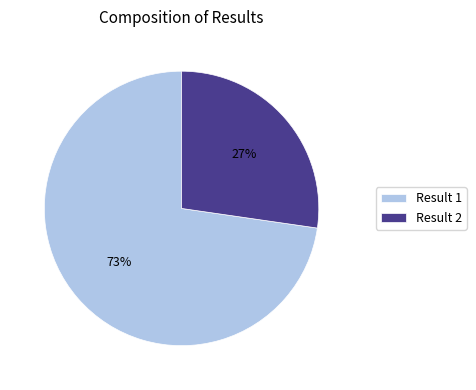

Combined, do Result 1 and Result 2 account for over 50%?

Yes